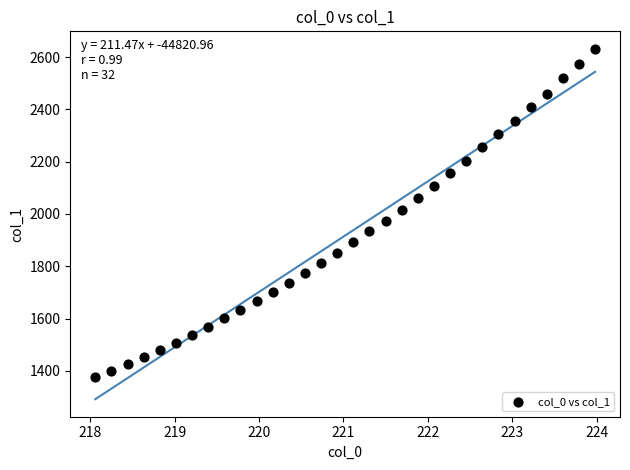

What is the range of Y values (max minus min)?

1256.3